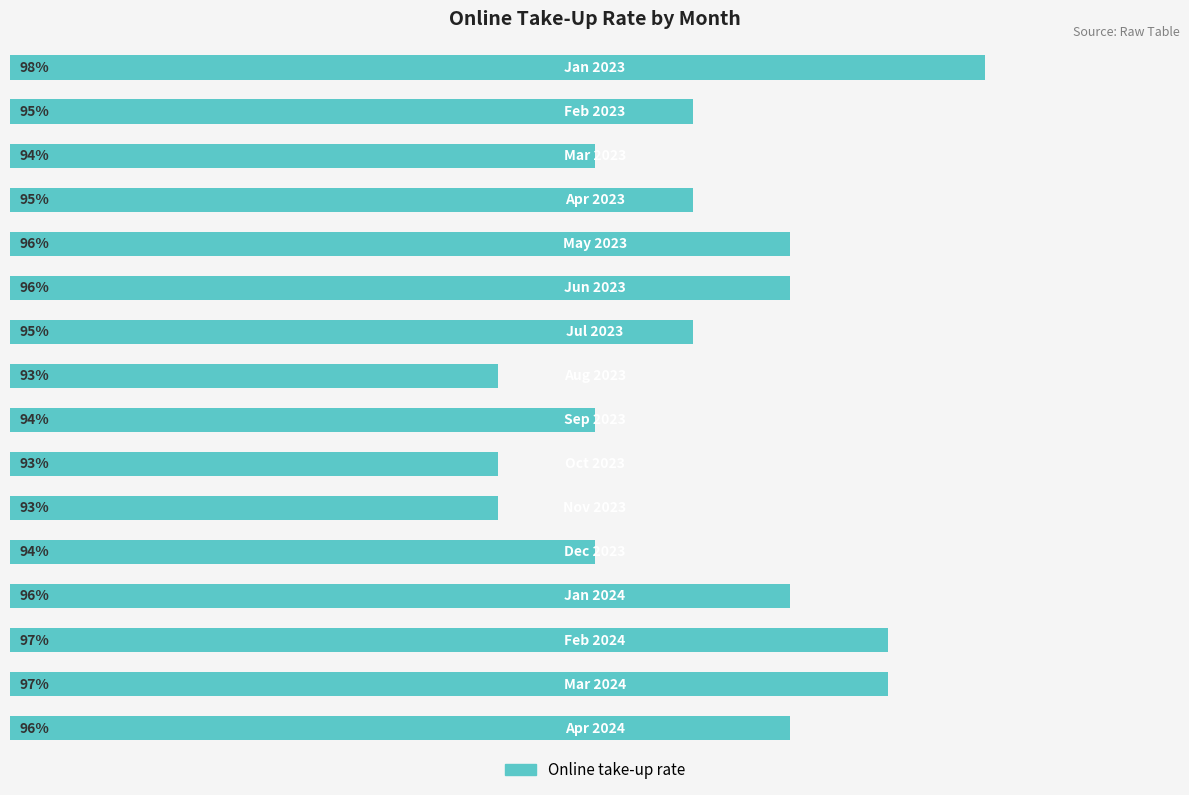

What is the smallest value displayed?

93